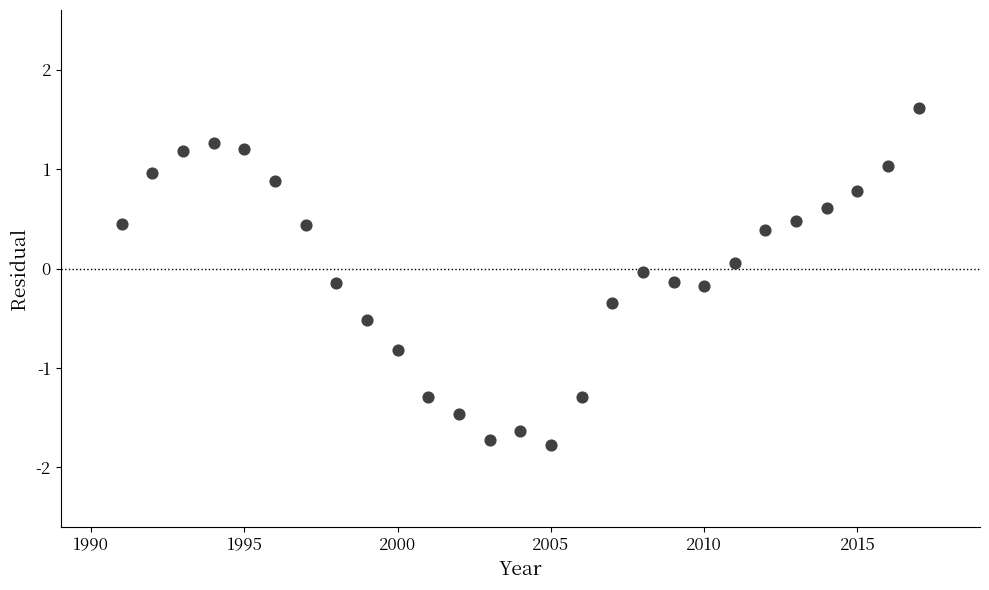

What is the range of Y values (max minus min)?

3.4